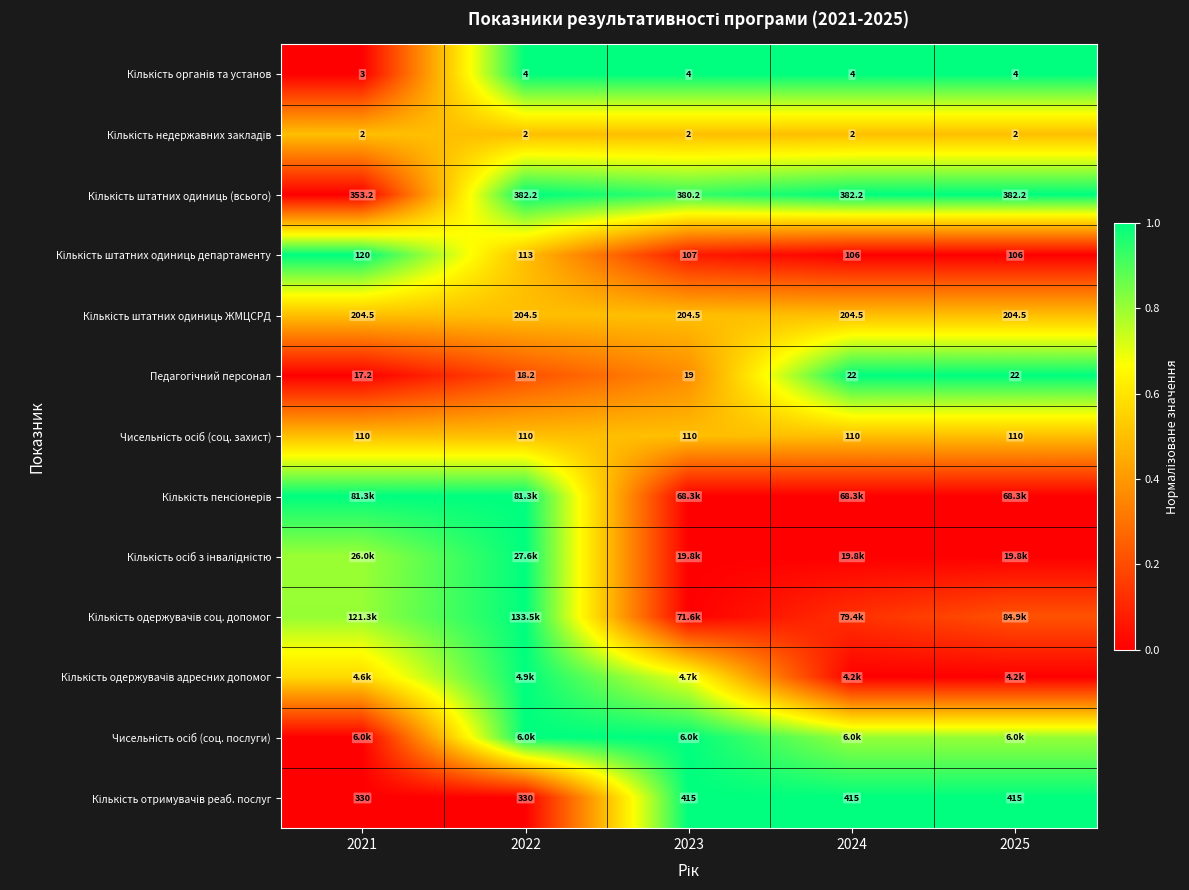

Is it true that Чисельність осіб (соц. послуги) equals 0.8 at 2025?

True